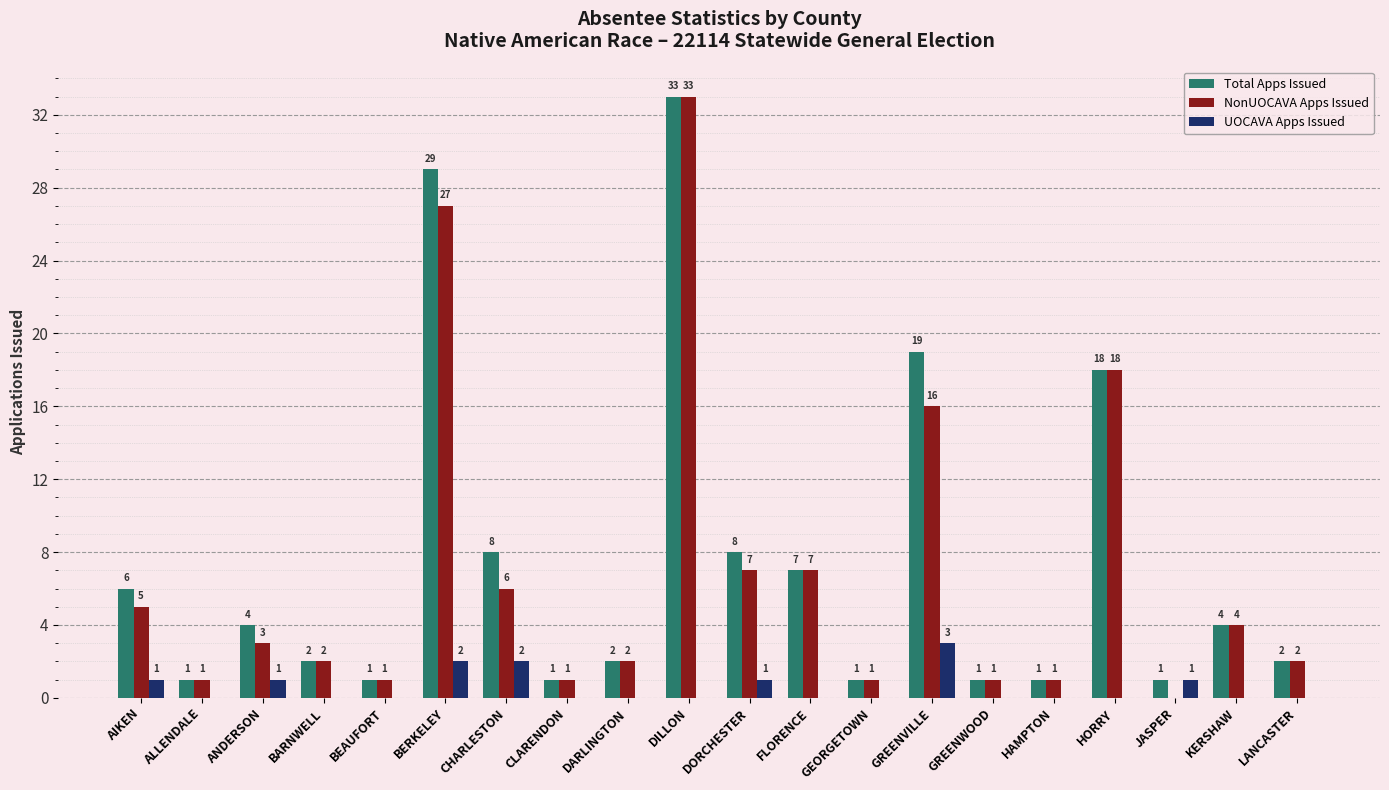

What is the spread (max minus min) of values at HAMPTON?

1